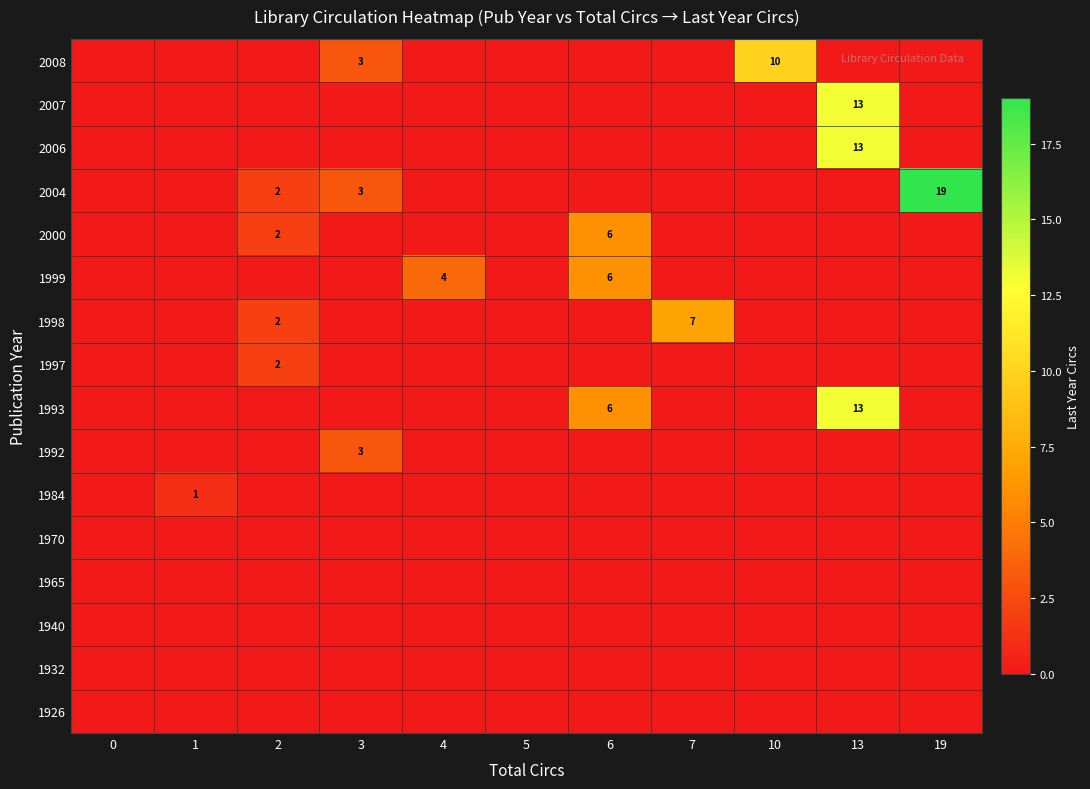

Is it true that 2007 equals 21 at 13?

False